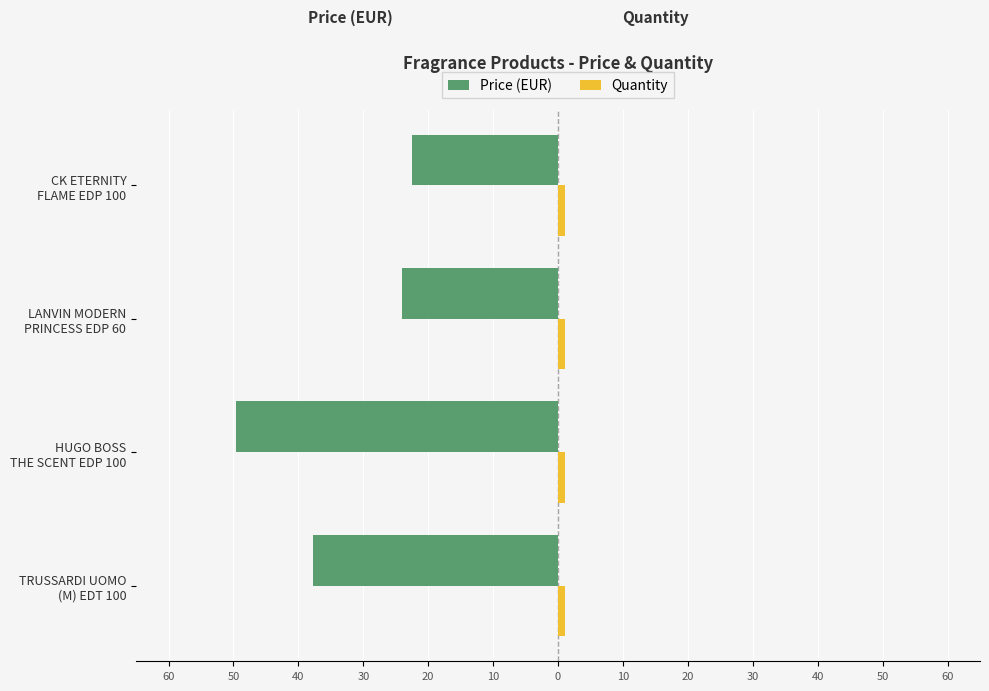

Which series has the largest range (max minus min)?

Price (EUR)